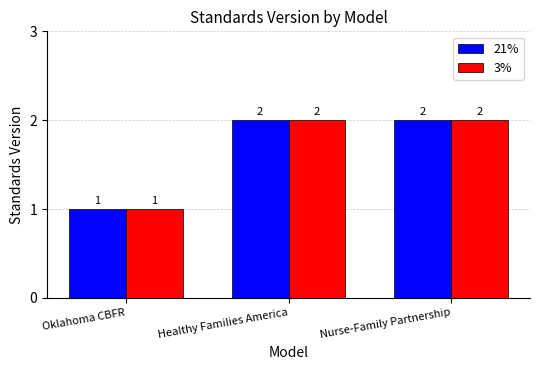

What is the greatest value displayed?

2